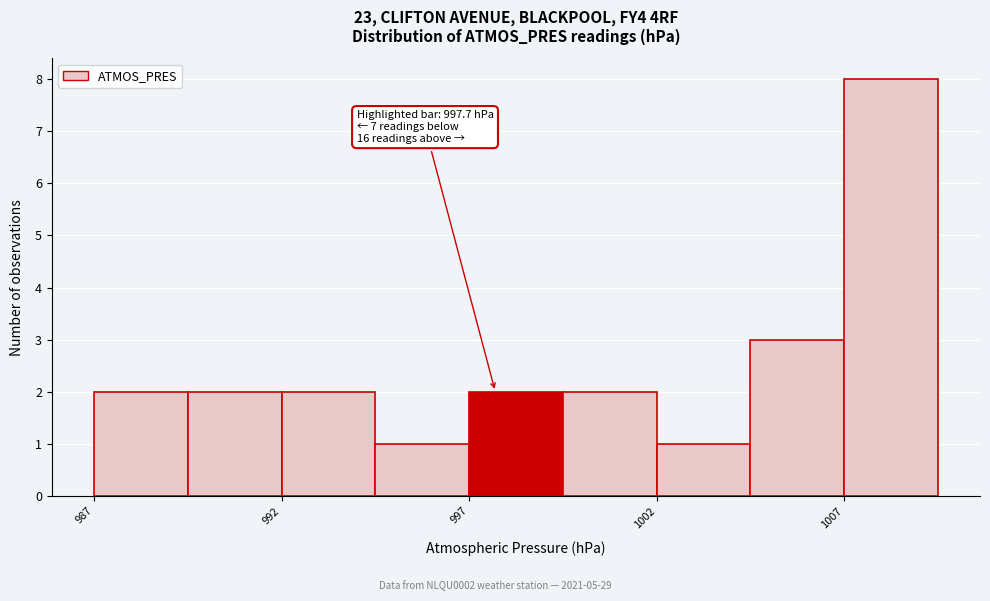

Which range on the x-axis has the tallest bar?

1007.0 to 1009.5